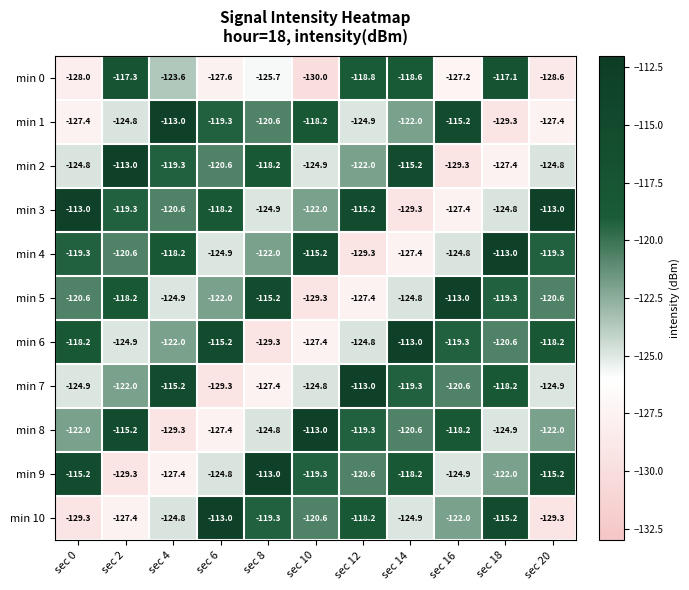

At which category is the sum across all series the highest?

sec 18